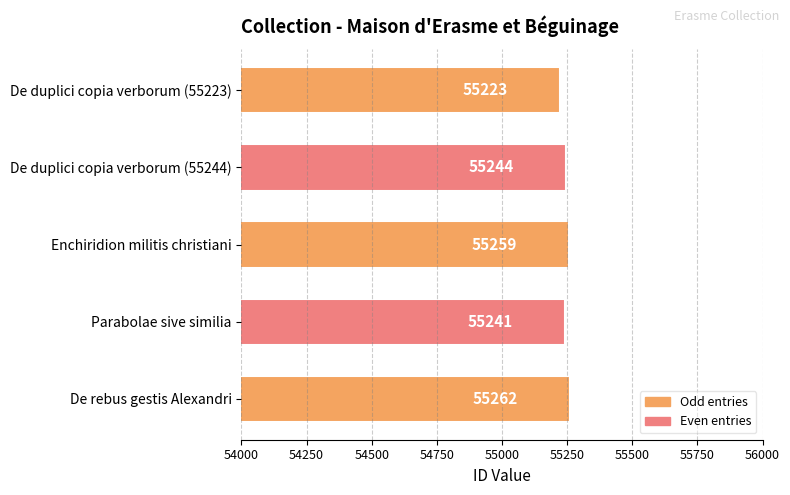

What position from the bottom is De rebus gestis Alexandri?

1